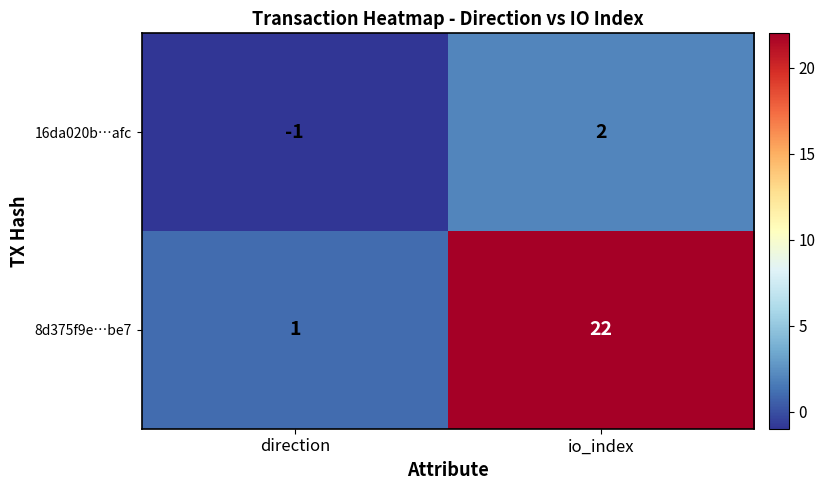

List the series in order of their overall mean, highest first.

8d375f9e…be7, 16da020b…afc